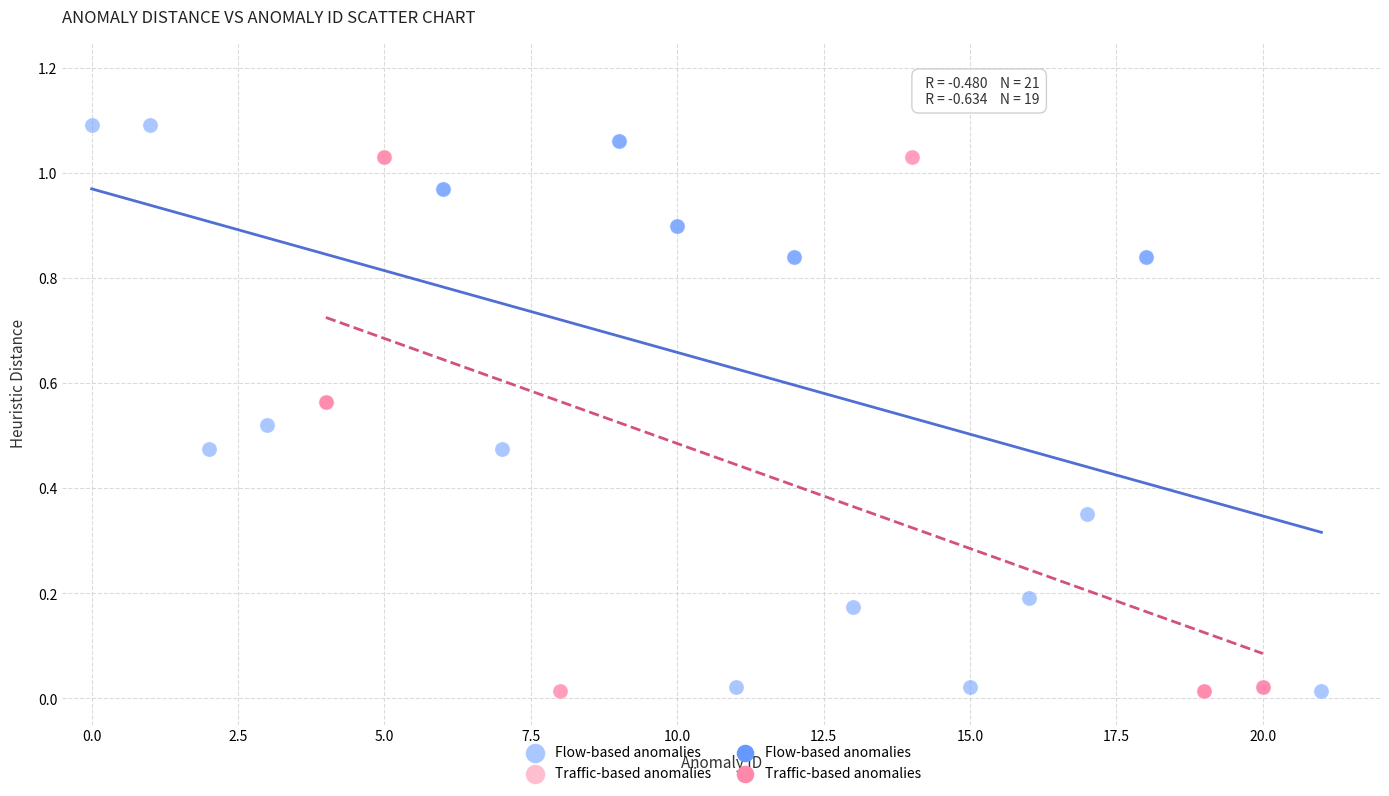

Which series has the largest Y range (max minus min)?

Flow-based anomalies